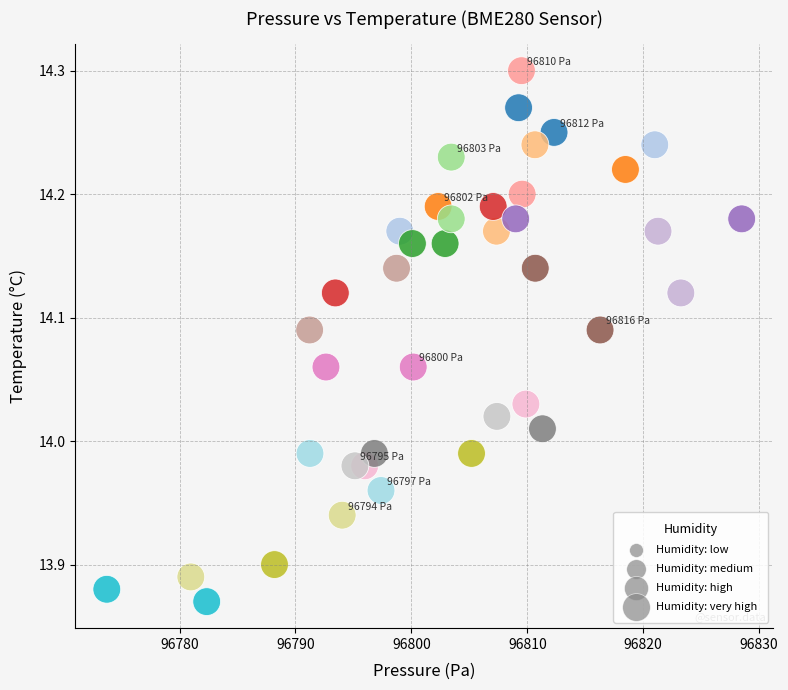

What is the range of X values (max minus min)?

54.8